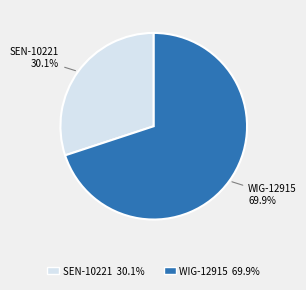

To the nearest percent, what is the combined percentage of SEN-10221 and WIG-12915?

100%